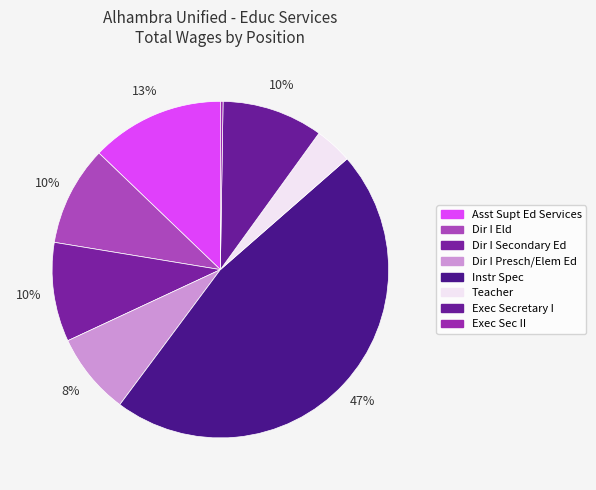

To the nearest percent, what is the difference between the largest and smallest slice percentages?

46%